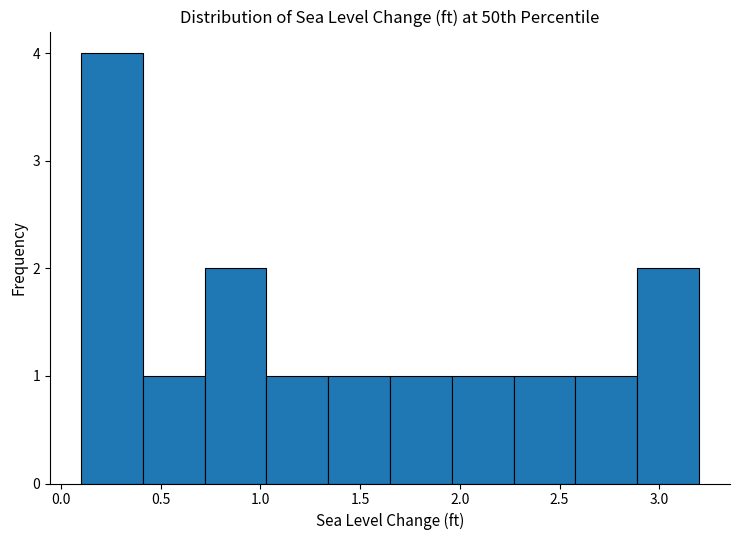

How tall is the bar that spans 1.96 to 2.27 on the x-axis? Neither the bar edges nor the heights are printed on the chart, so give them approximately, as read against the axes.

1